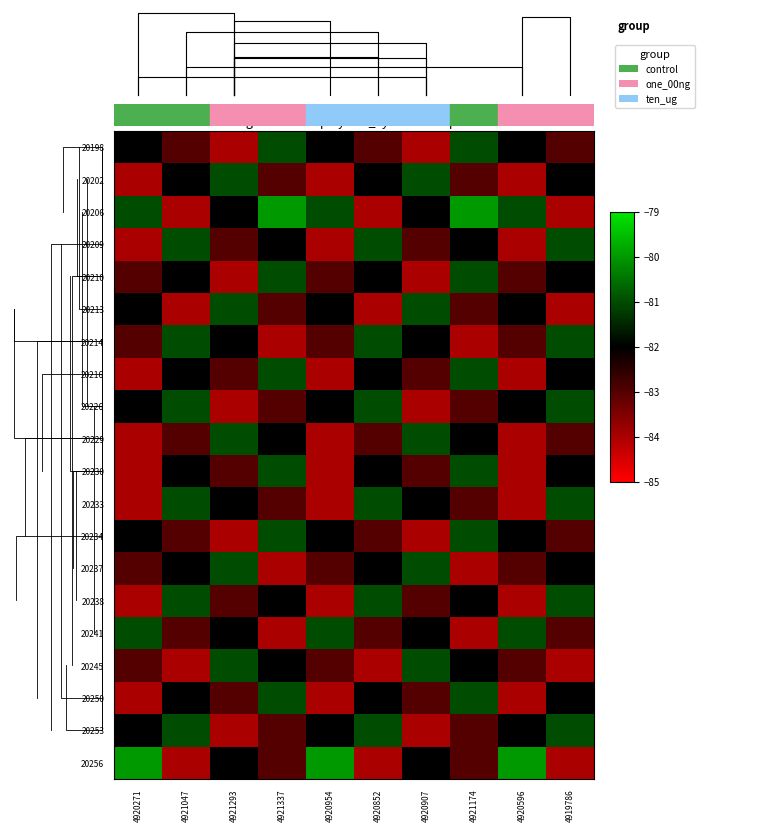

List the series in order of their peak value, lowest first.

20198, 20202, 20209, 20210, 20213, 20214, 20216, 20226, 20229, 20230, 20233, 20234, 20237, 20238, 20241, 20245, 20250, 20253, 20206, 20256